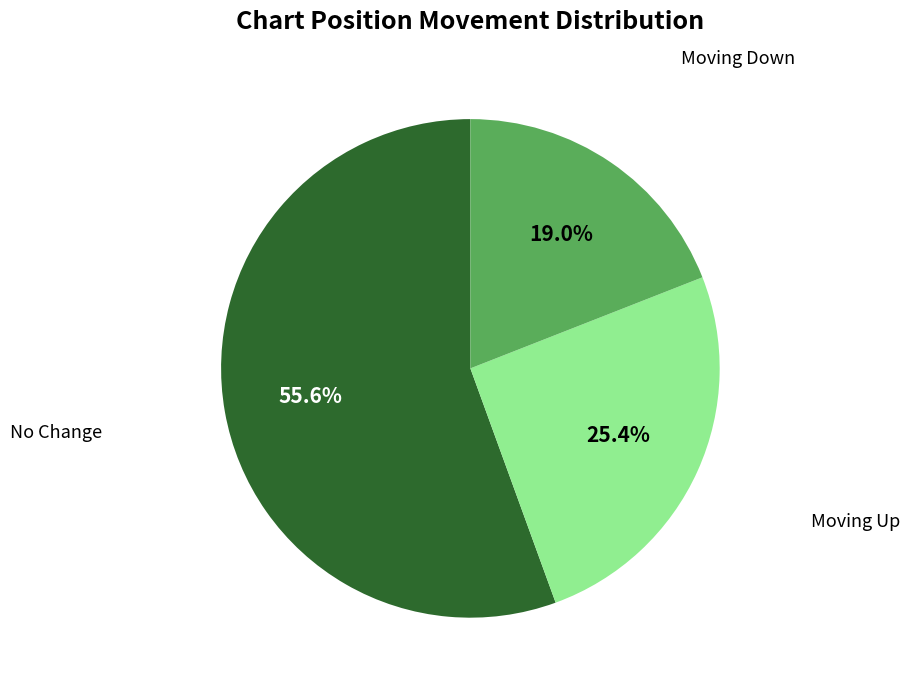

Is there any slice that represents more than half of the pie?

Yes